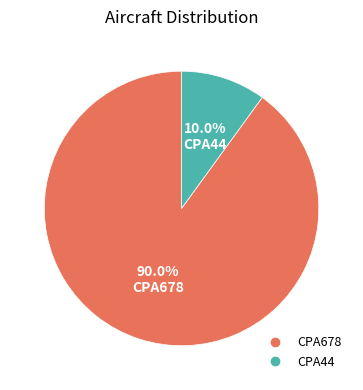

Is there any slice that represents more than half of the pie?

Yes